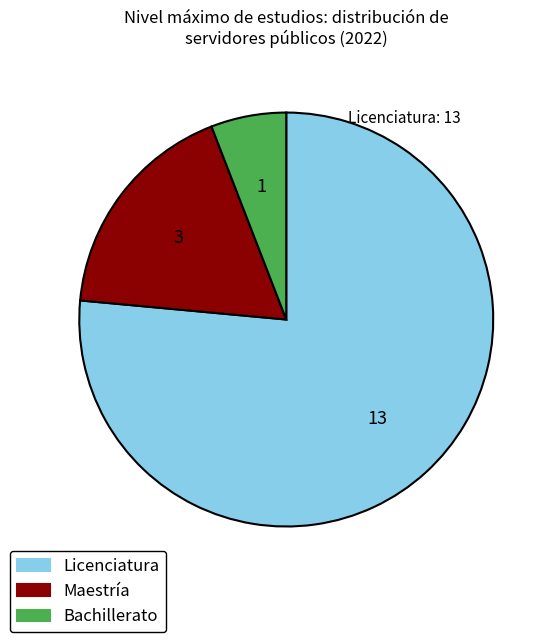

How many slices are in this pie chart?

3